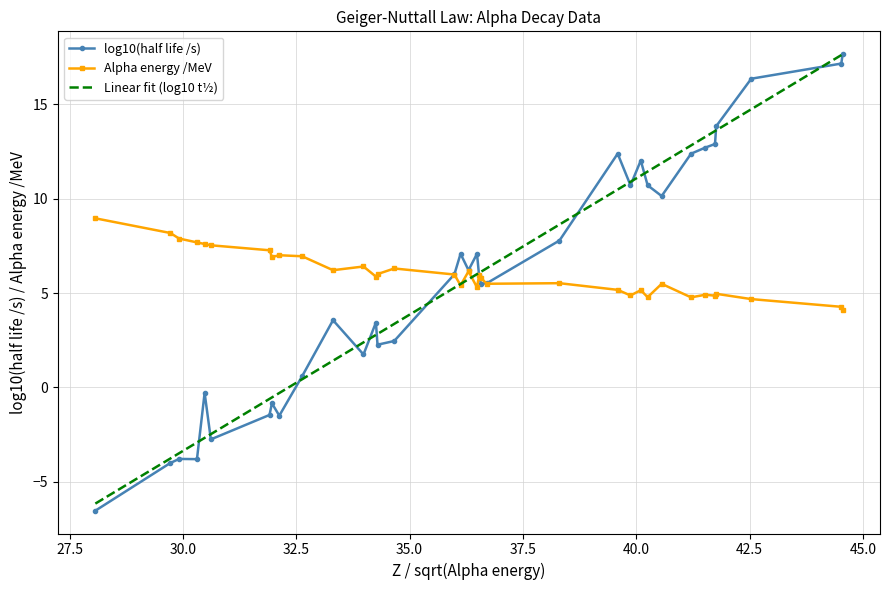

How many interior local peaks does the Alpha energy /MeV series have?

10